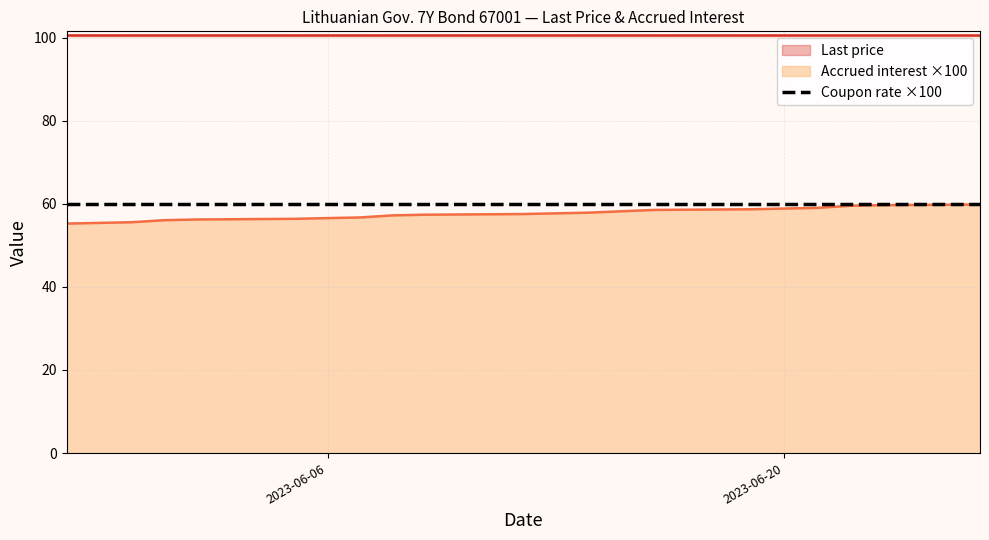

What is the highest value of the Accrued interest ×100 series?

59.8